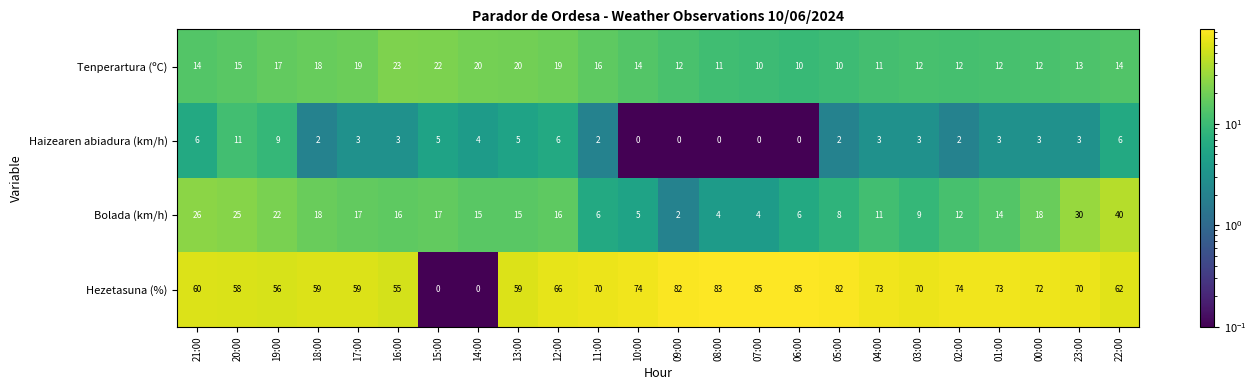

What is the sum of the Tenperartura (ºC) values at 16:00 and 12:00?

42